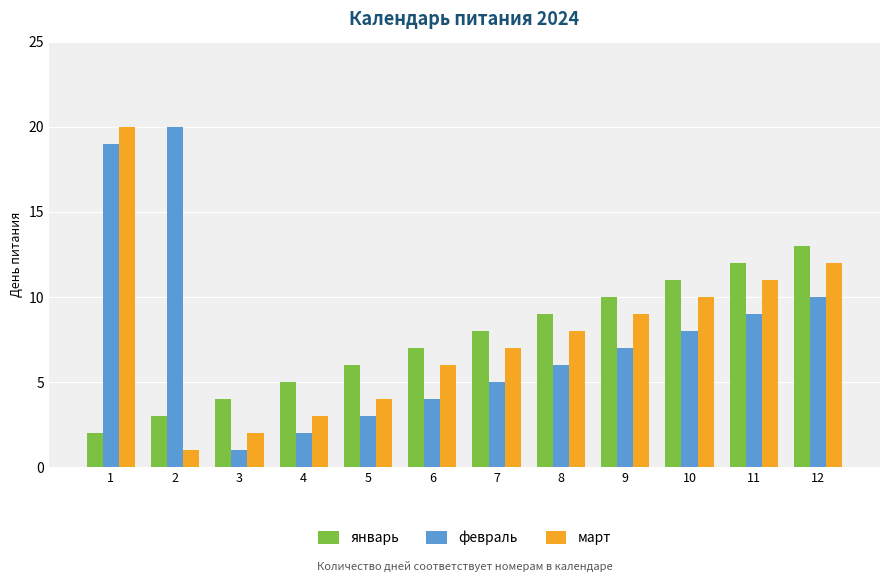

Where is январь nearest to the value 7?

6